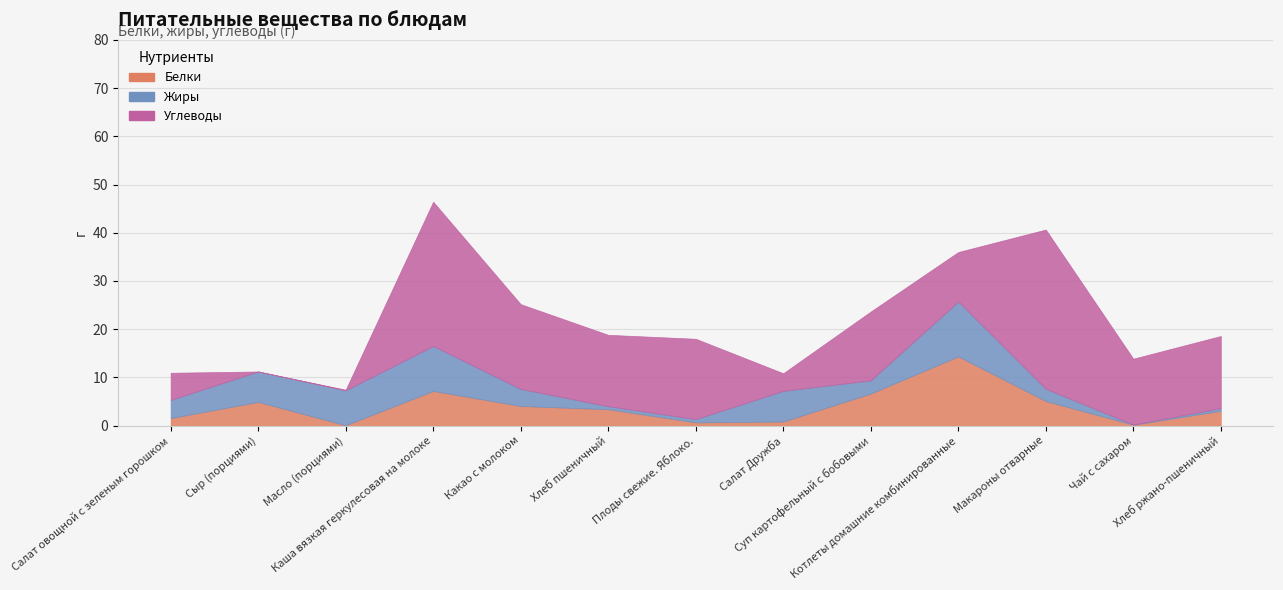

At how many categories does at least one series exceed 17?

3